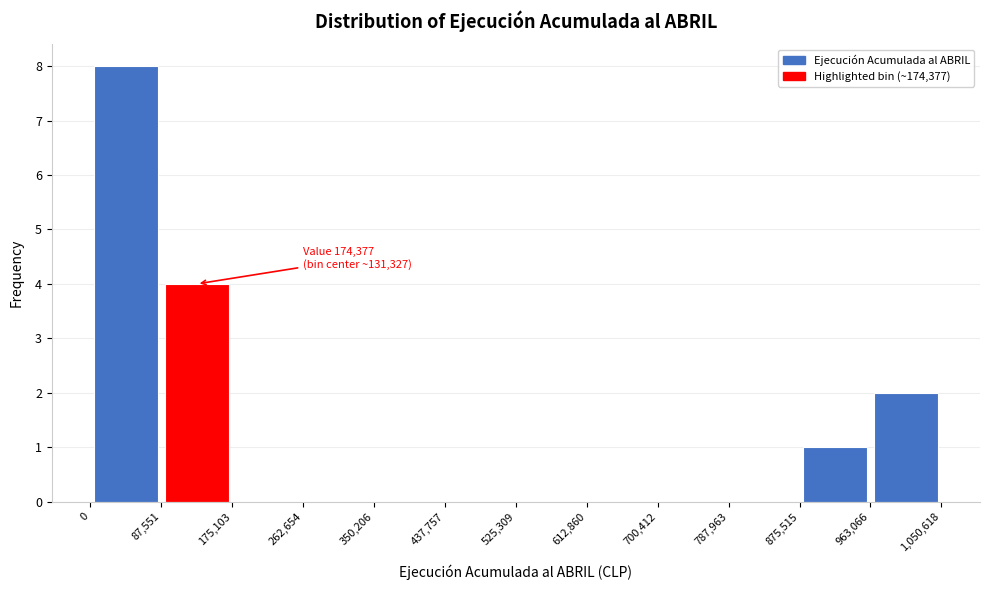

Which range on the x-axis has the tallest bar?

0 to 87,551